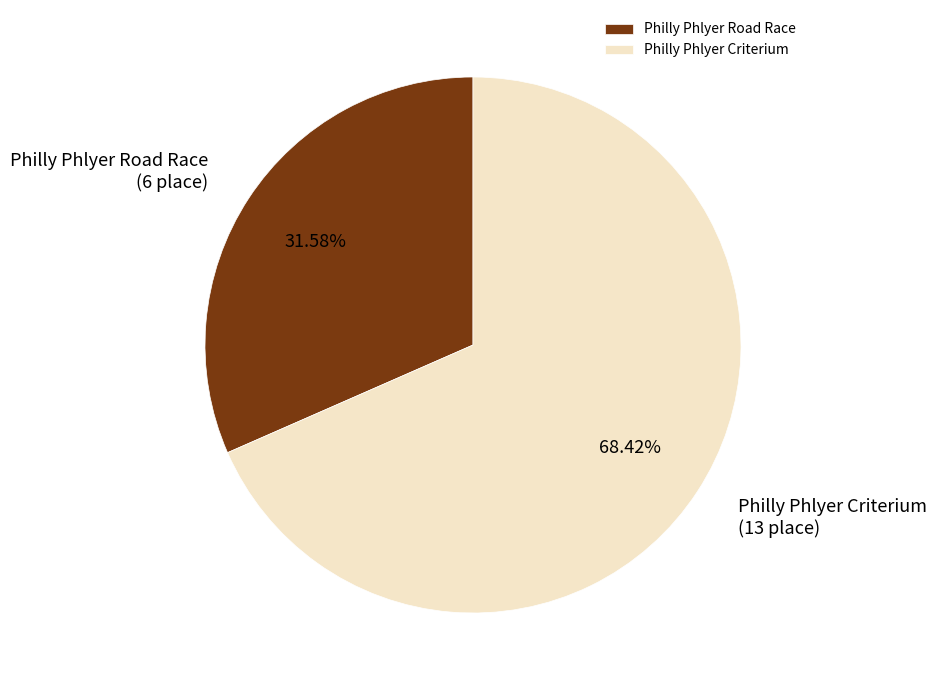

Which slice is the largest?

Philly Phlyer Criterium